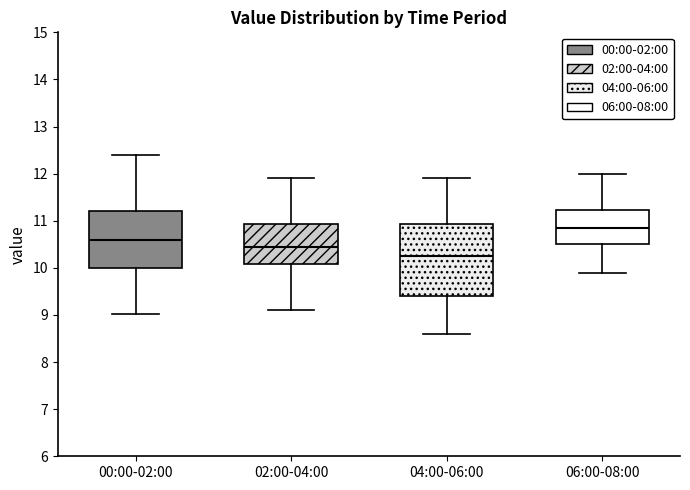

Which box has the highest median line?

06:00-08:00